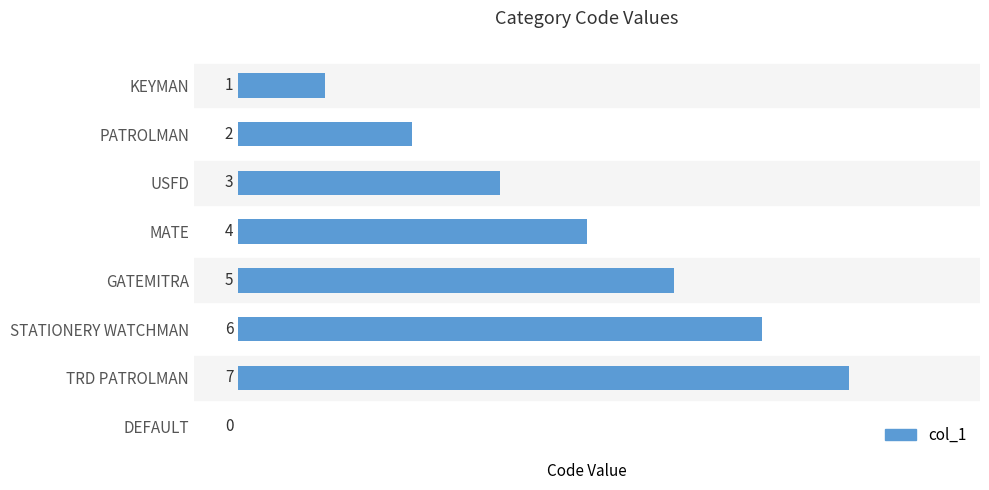

Between KEYMAN and TRD PATROLMAN, which is larger?

TRD PATROLMAN